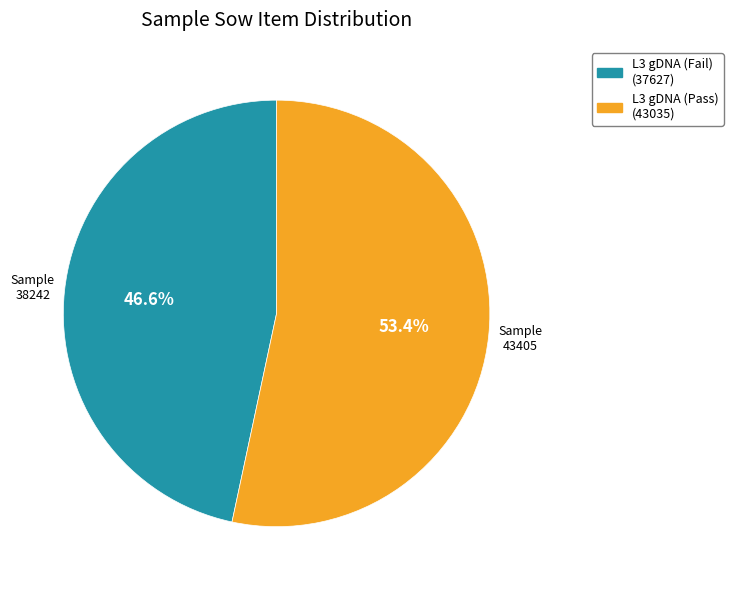

How many segments does this pie chart have?

2